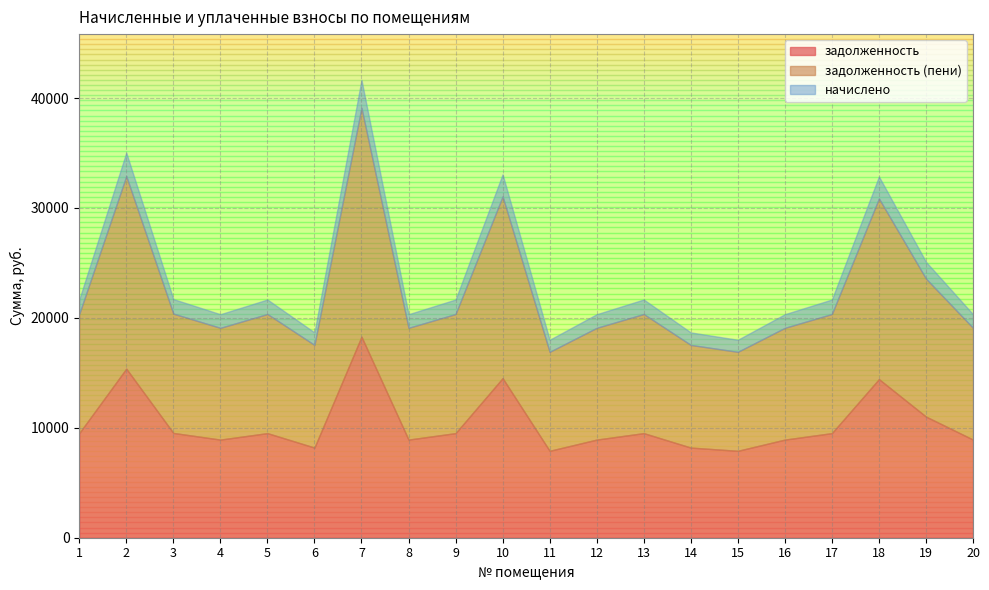

True or false: задолженность and начислено intersect in this chart.

False